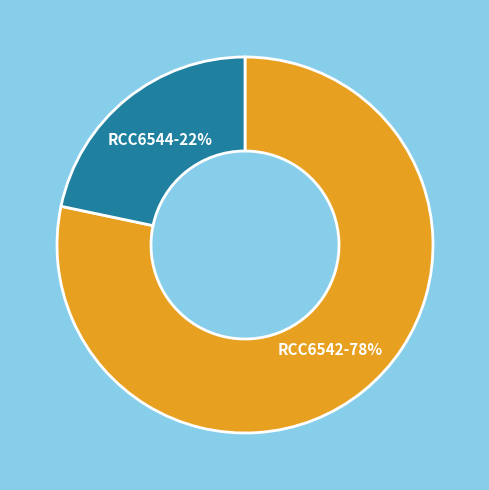

Is there a majority slice in this chart?

Yes